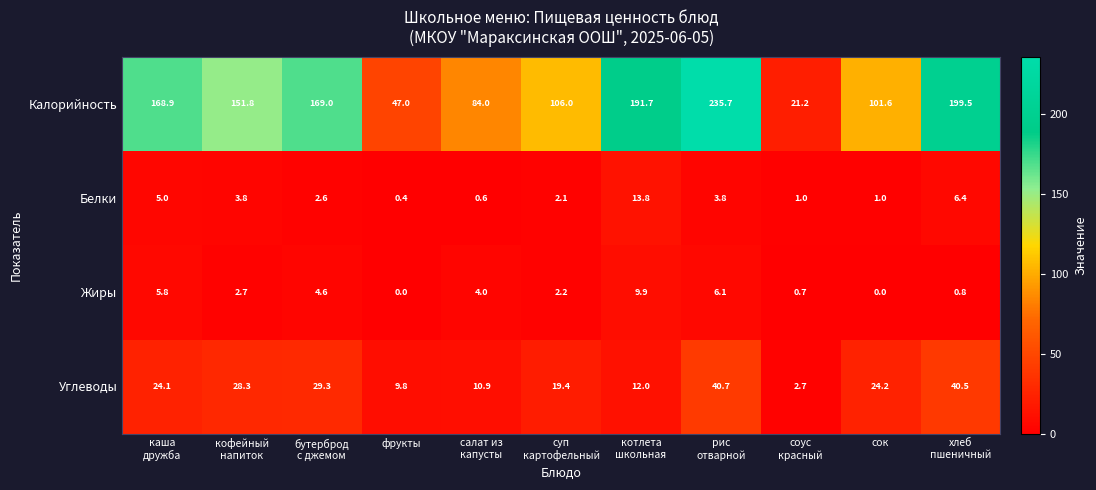

Which series has the widest spread of values?

Калорийность